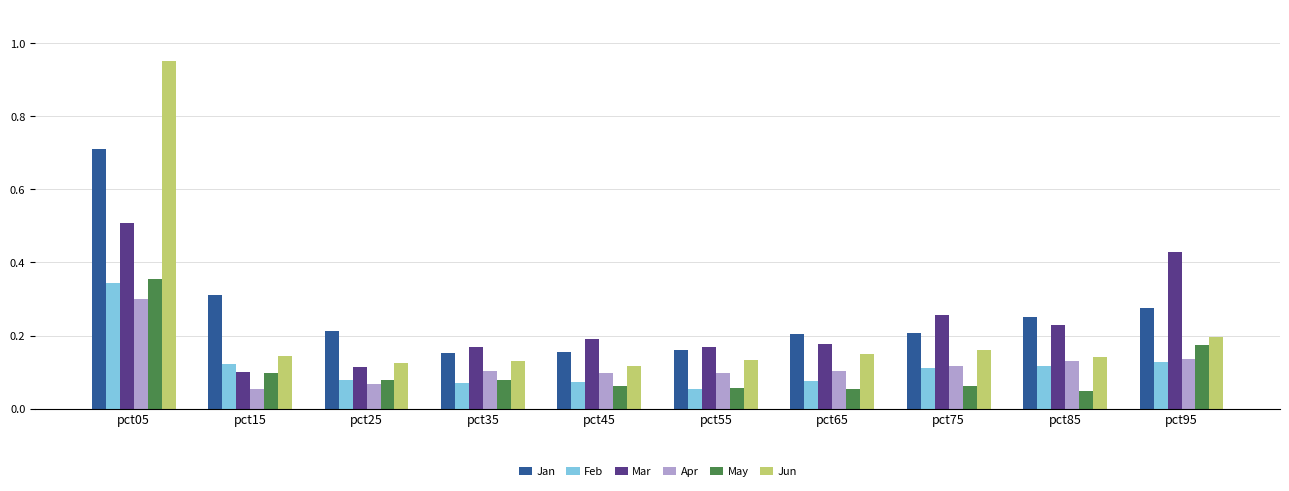

What is the highest value of the Jan series?

0.7